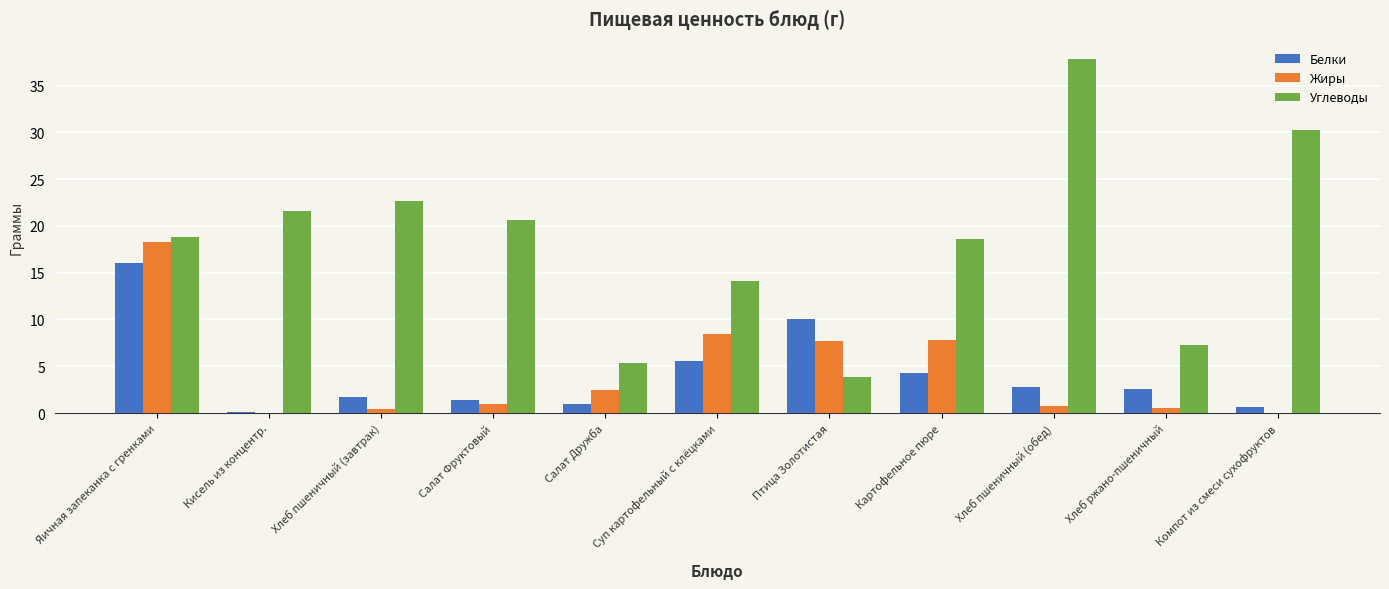

What is the total value across all series at Салат Фруктовый?

23.0